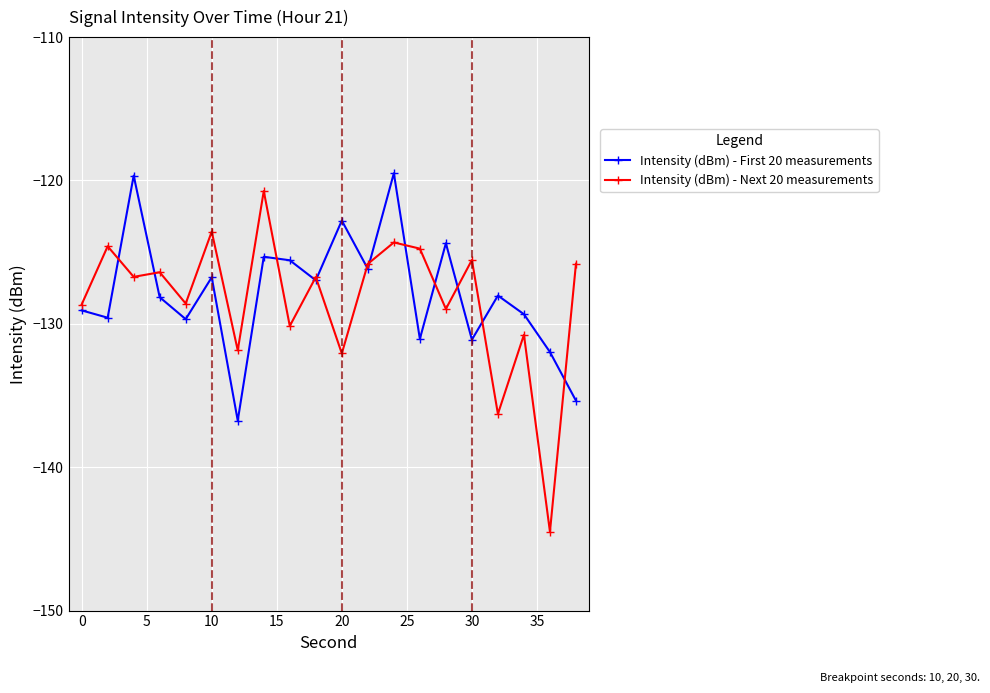

Which series has the largest range (max minus min)?

Intensity (dBm) - Next 20 measurements